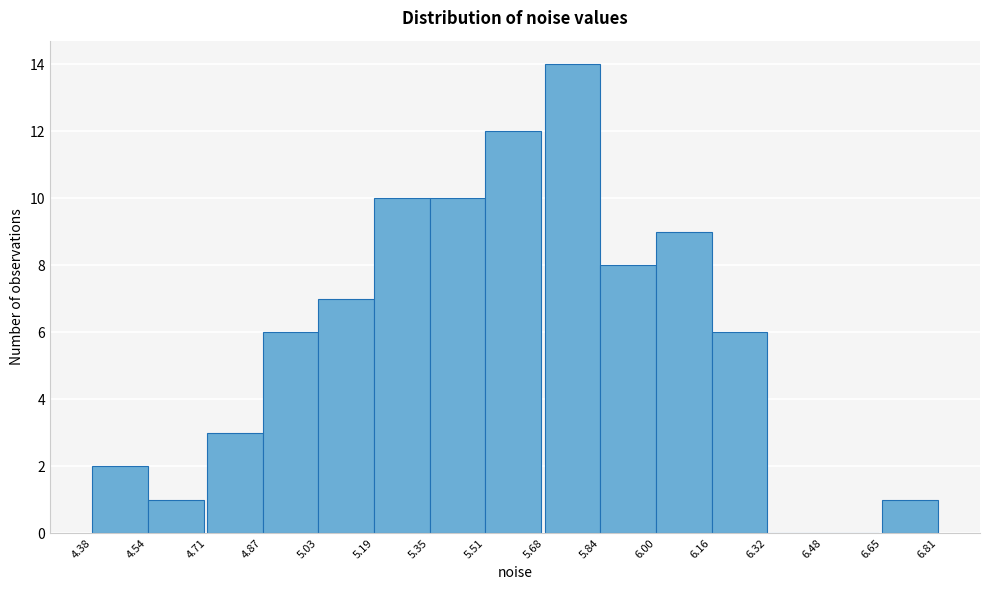

Reading left to right, list every bar in this chart as the range it spans on the x-axis followed by its height. The values are not printed on the chart, so give them approximately, as read against the axis.

4.38 to 4.54: 2
4.54 to 4.71: 1
4.71 to 4.87: 3
4.87 to 5.03: 6
5.03 to 5.19: 7
5.19 to 5.35: 10
5.35 to 5.51: 10
5.51 to 5.68: 12
5.68 to 5.84: 14
5.84 to 6.00: 8
6.00 to 6.16: 9
6.16 to 6.32: 6
6.32 to 6.48: 0
6.48 to 6.65: 0
6.65 to 6.81: 1